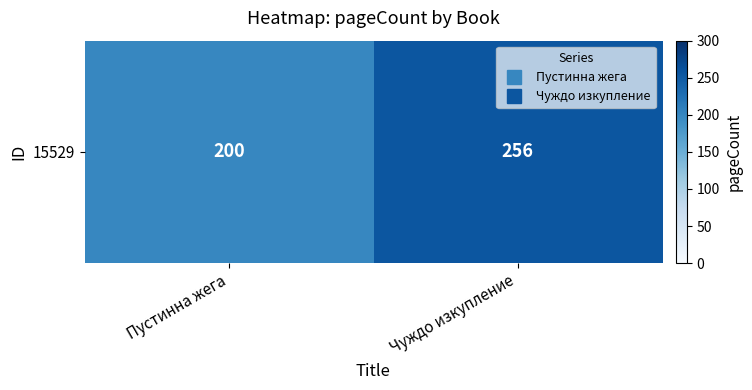

Rank the categories by value from lowest to highest.

Пустинна жега, Чуждо изкупление